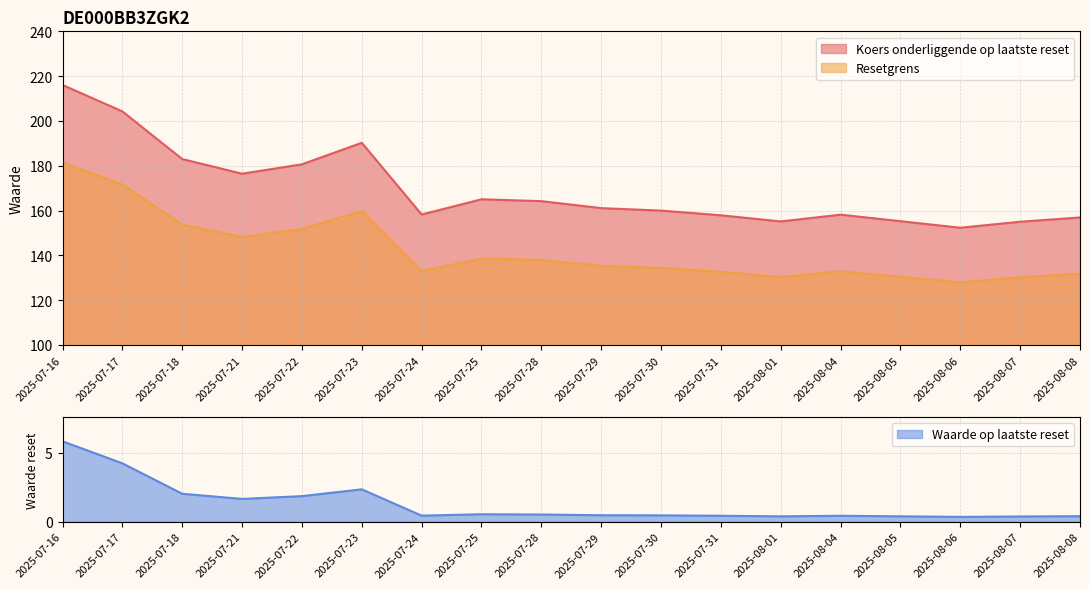

Is it true that Waarde op laatste reset equals 2.3 at 2025-07-23?

True